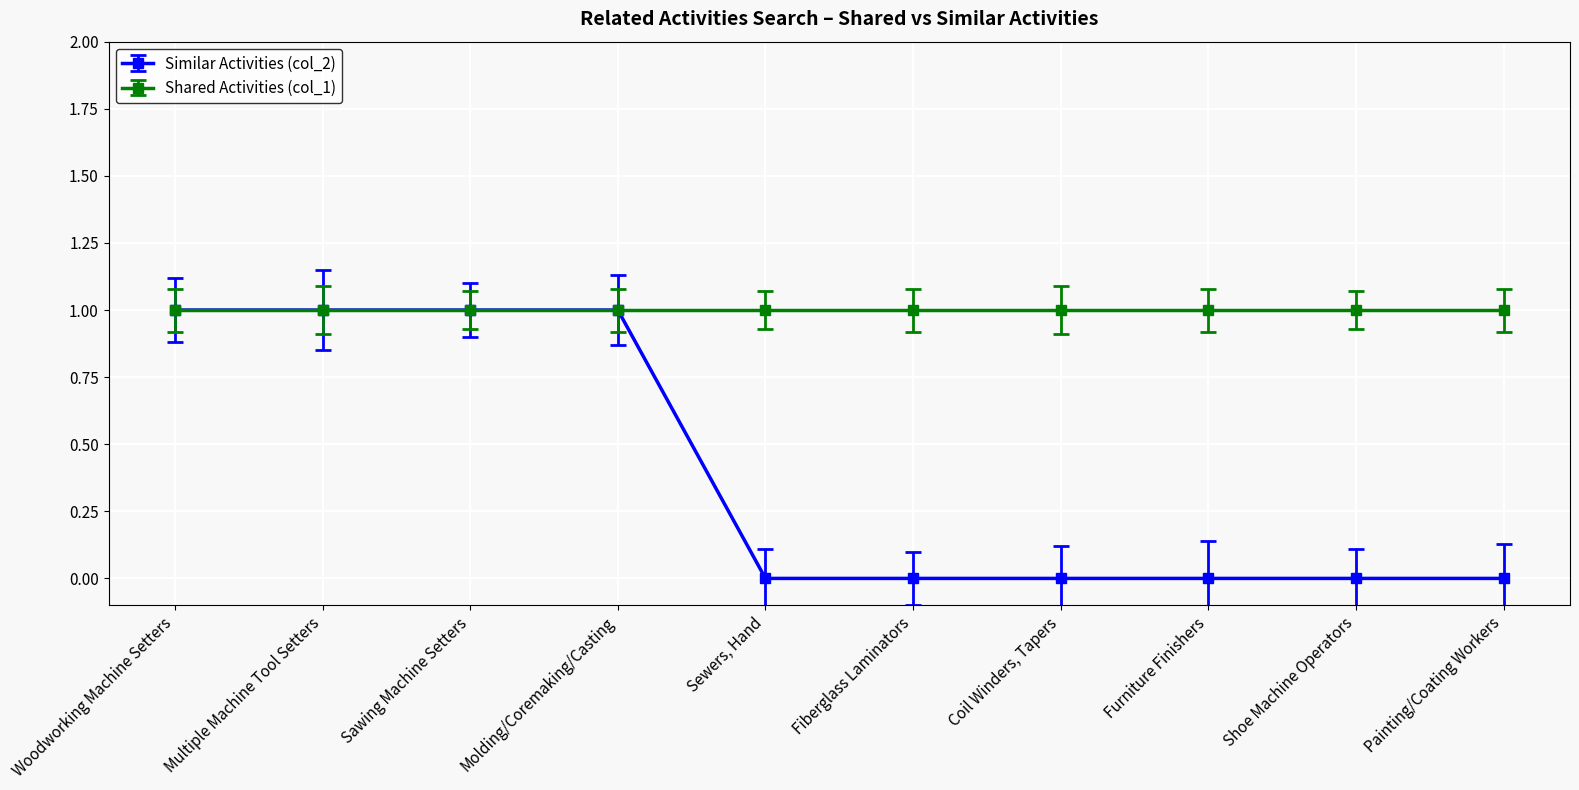

Which series changed the most between Sawing Machine Setters and Sewers, Hand?

Similar Activities (col_2)